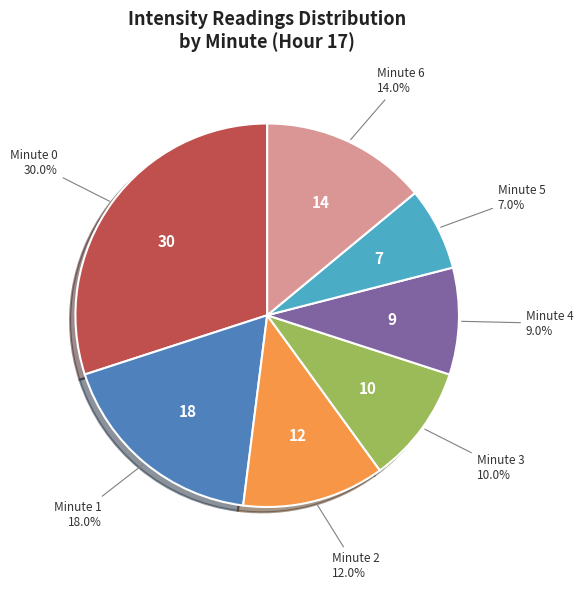

Combined, what portion of the pie is Minute 3 and Minute 2?

22.0%